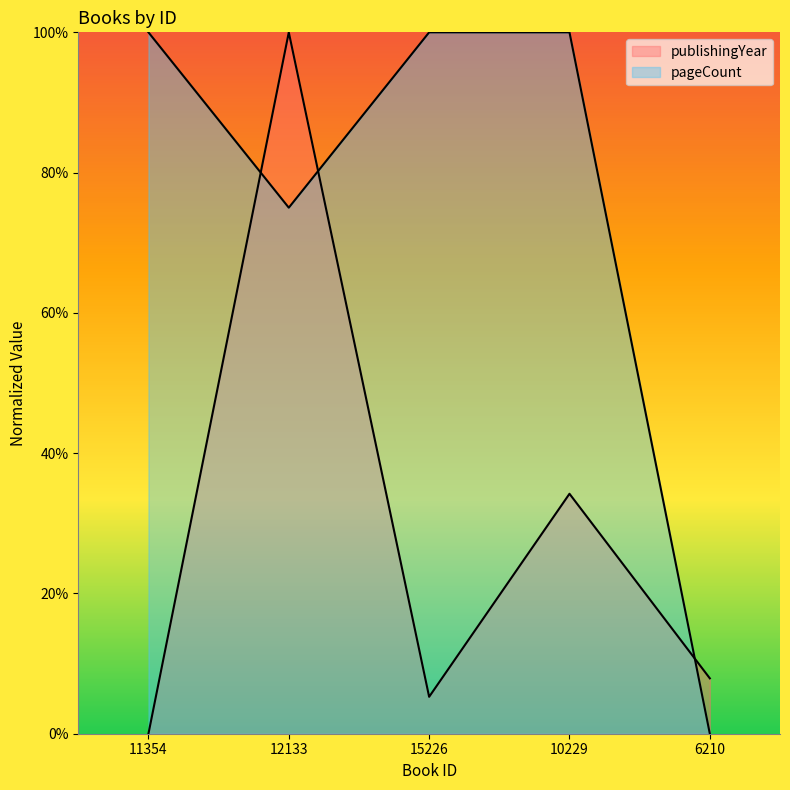

What is the label of the 3rd point from the left?

15226